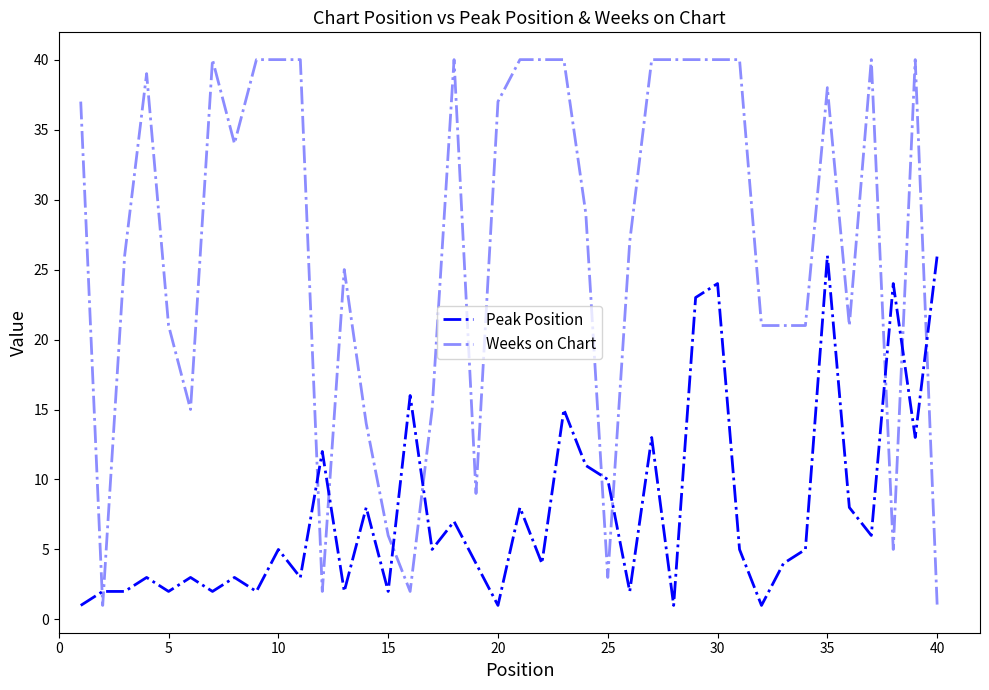

Does the chart have visible grid lines?

No